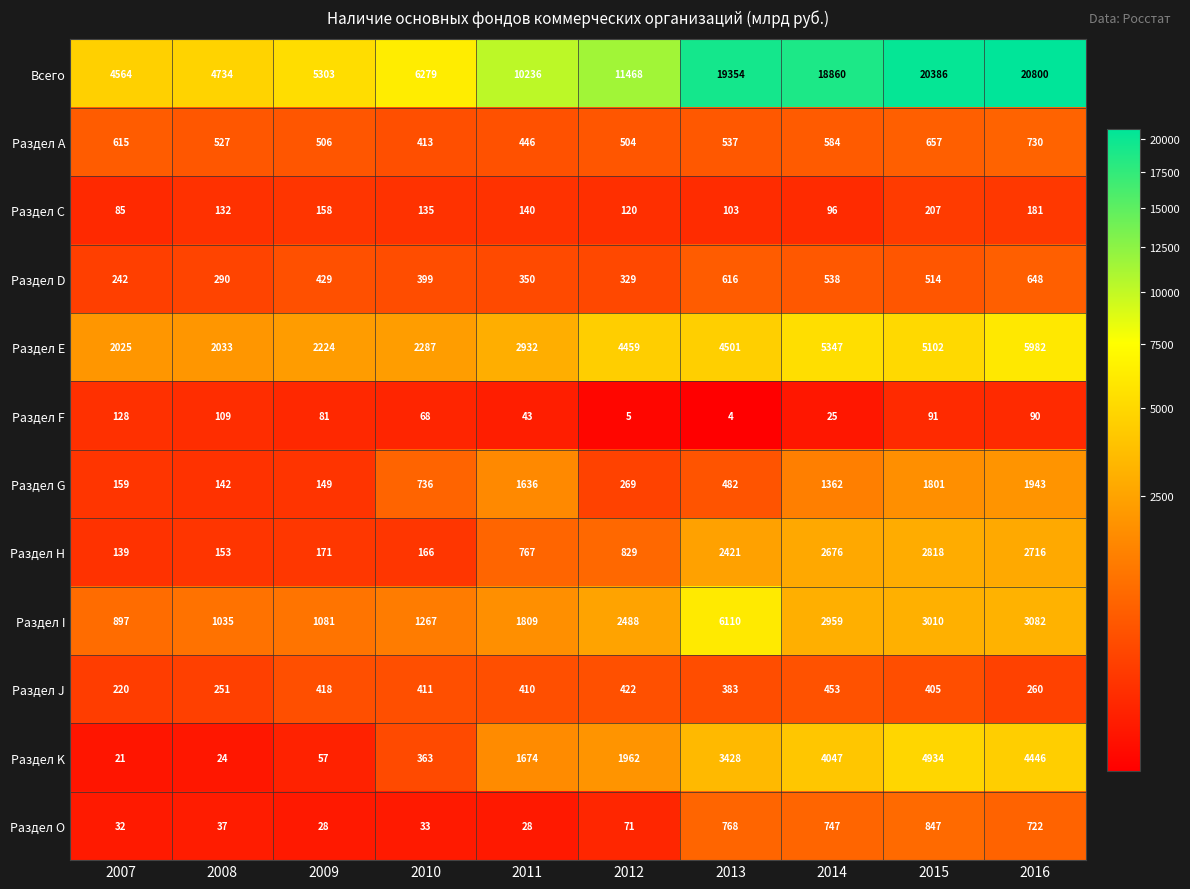

At how many categories does at least one series exceed 7650?

6